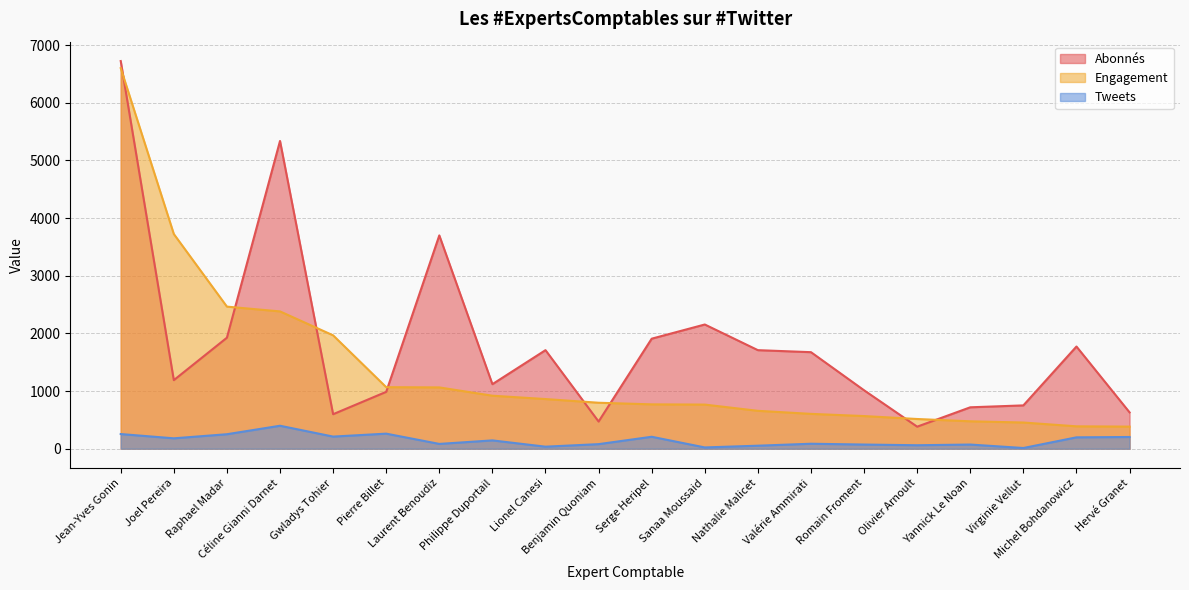

True or false: Abonnés and Tweets cross at least once.

False